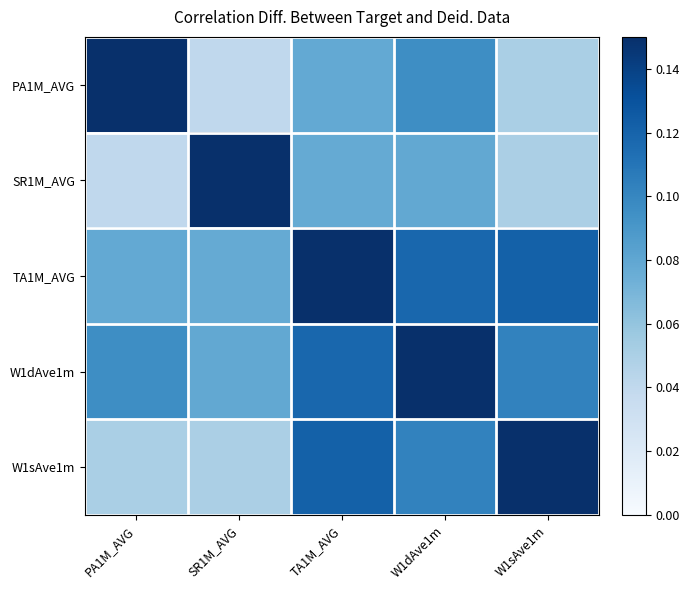

Reading left to right, extract all data points from this chart.

PA1M_AVG: PA1M_AVG=0.1	SR1M_AVG=0.0	TA1M_AVG=0.1	W1dAve1m=0.1	W1sAve1m=0.1
SR1M_AVG: PA1M_AVG=0.0	SR1M_AVG=0.1	TA1M_AVG=0.1	W1dAve1m=0.1	W1sAve1m=0.1
TA1M_AVG: PA1M_AVG=0.1	SR1M_AVG=0.1	TA1M_AVG=0.1	W1dAve1m=0.1	W1sAve1m=0.1
W1dAve1m: PA1M_AVG=0.1	SR1M_AVG=0.1	TA1M_AVG=0.1	W1dAve1m=0.1	W1sAve1m=0.1
W1sAve1m: PA1M_AVG=0.1	SR1M_AVG=0.1	TA1M_AVG=0.1	W1dAve1m=0.1	W1sAve1m=0.1